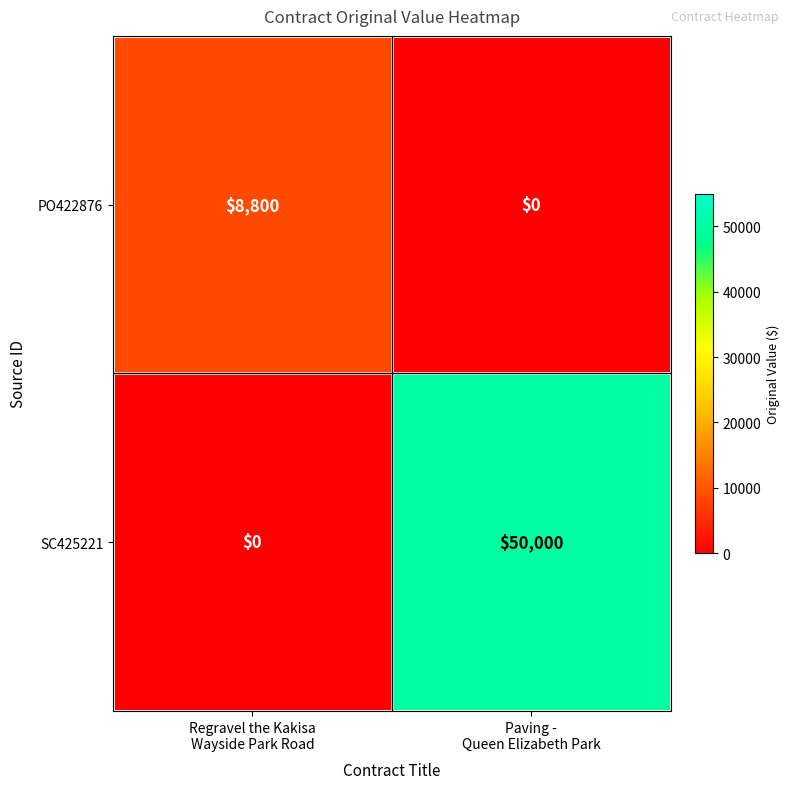

What is the greatest value displayed?

50000